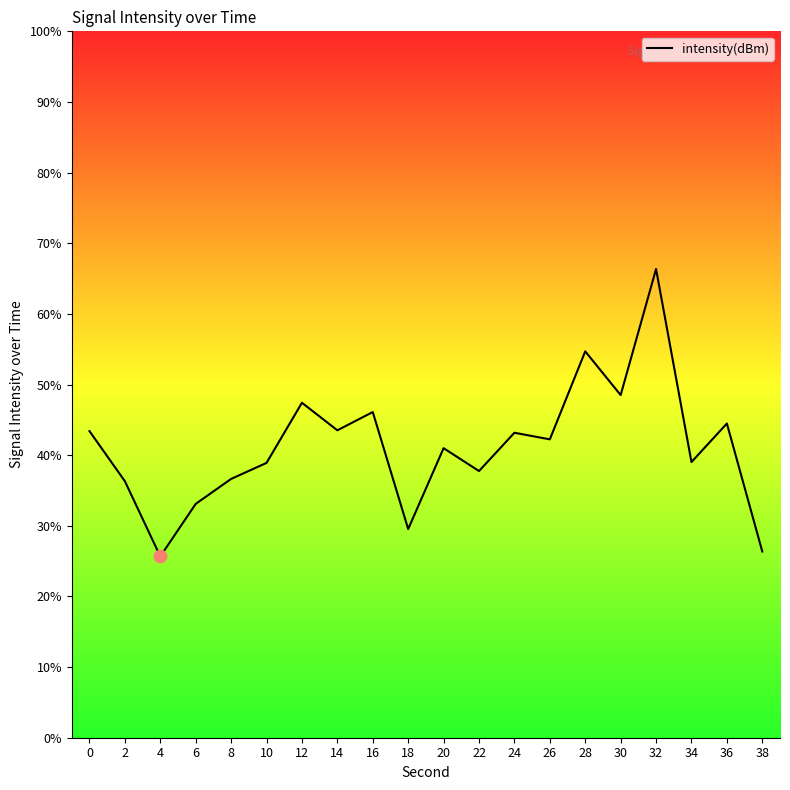

What is the change in value from 12 to 32?

+18.9